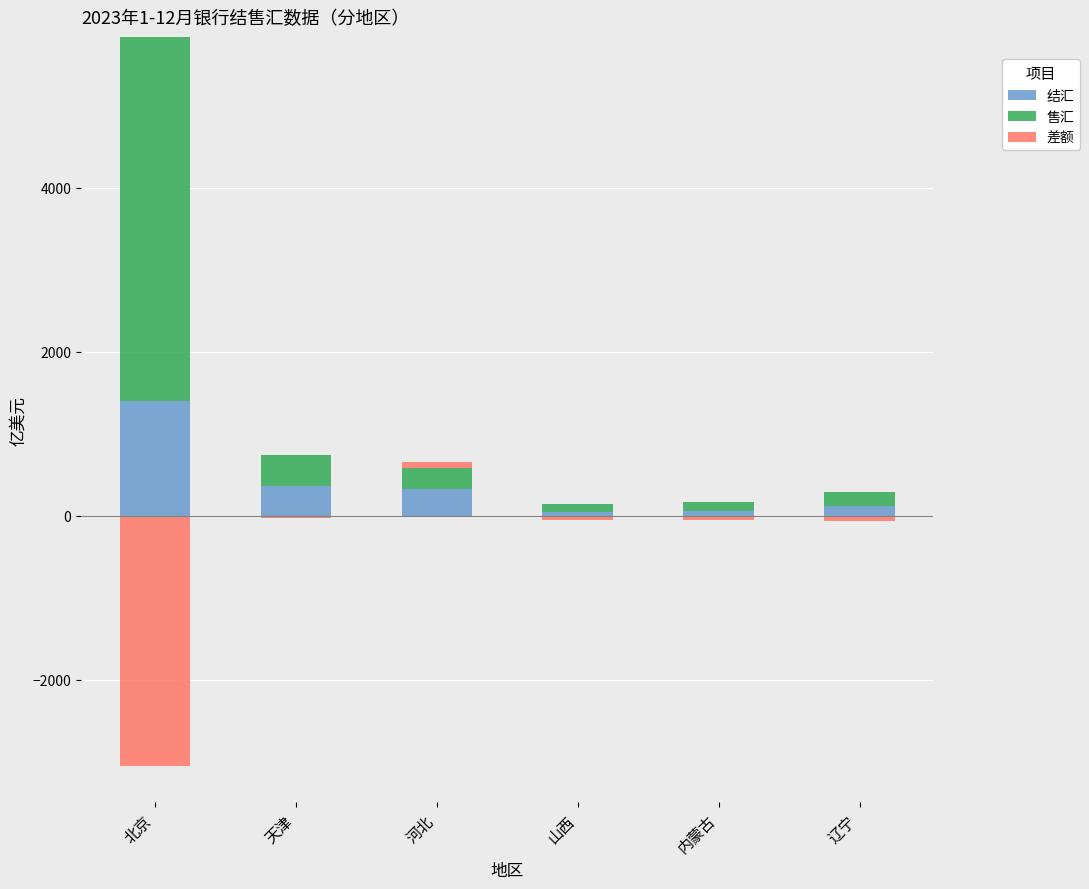

How many data points in 结汇 are above 325?

3